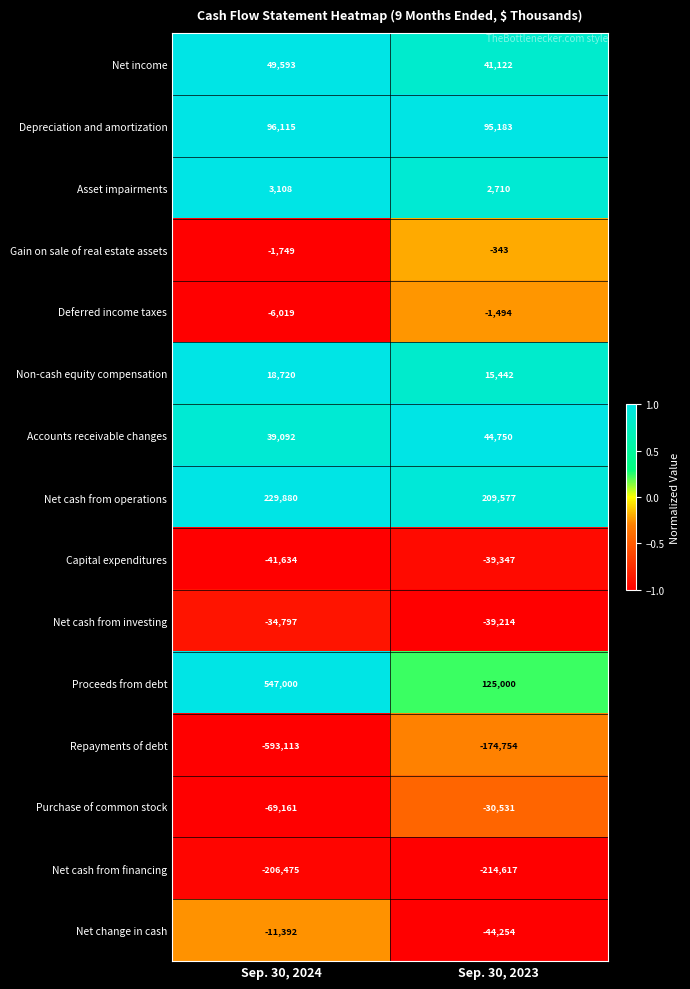

What is the sum of the Purchase of common stock values at Sep. 30, 2023 and Sep. 30, 2024?

-99692